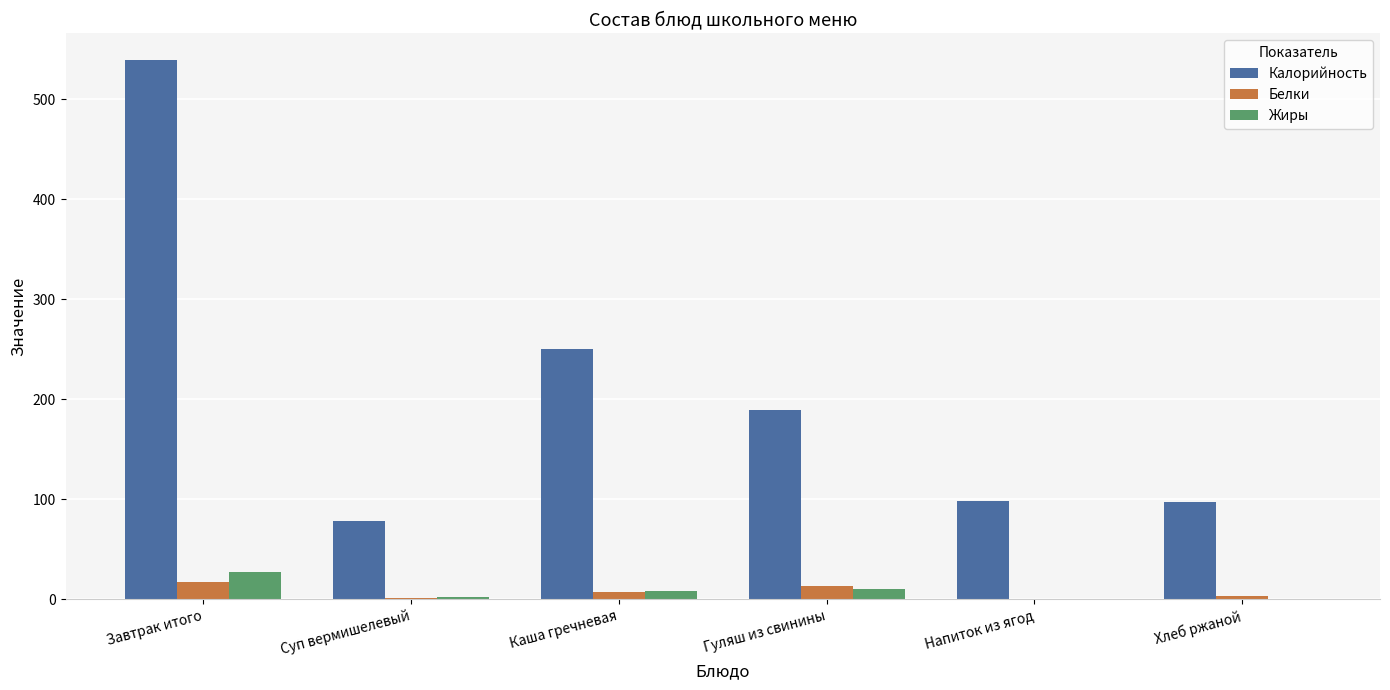

The value of Калорийность at Хлеб ржаной is 57.1. True or false?

False